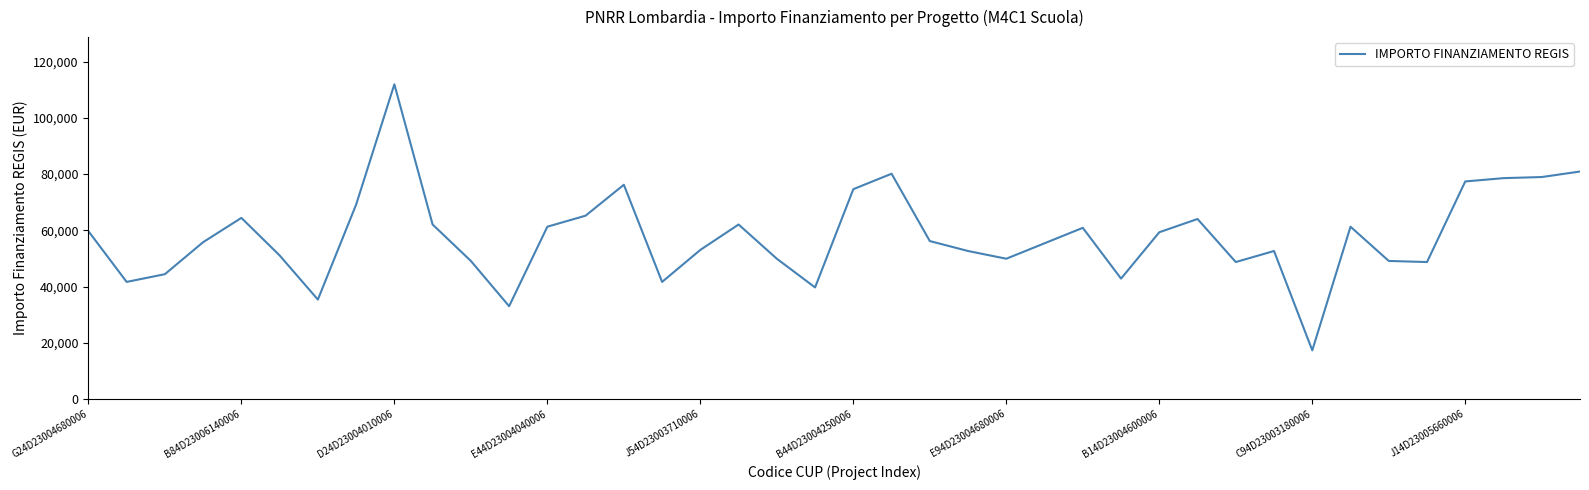

What is the minimum value shown in the chart?

17283.4